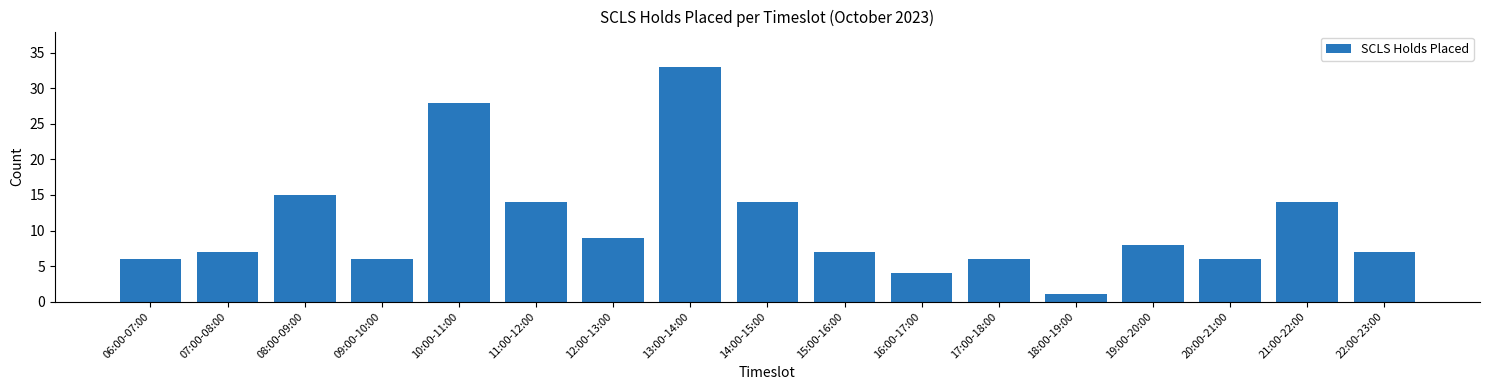

Reading left to right, what are all the values shown in this chart?

6	7	15	6	28	14	9	33	14	7	4	6	1	8	6	14	7